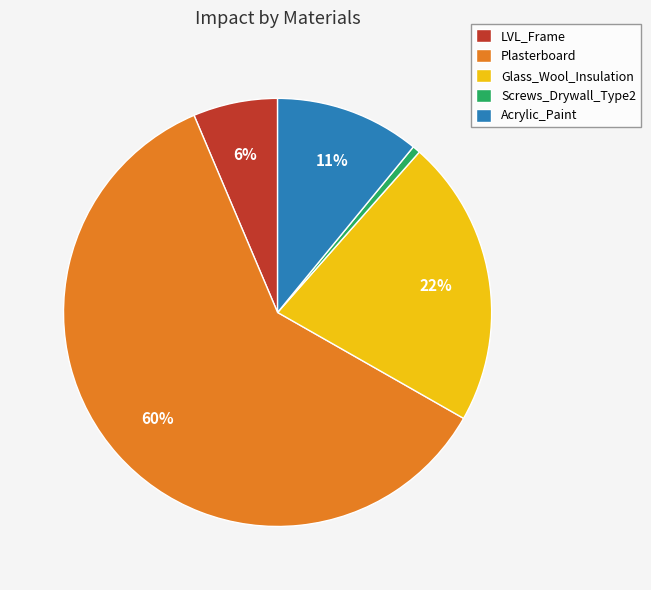

Do Plasterboard and LVL_Frame together represent more than half of the pie?

Yes